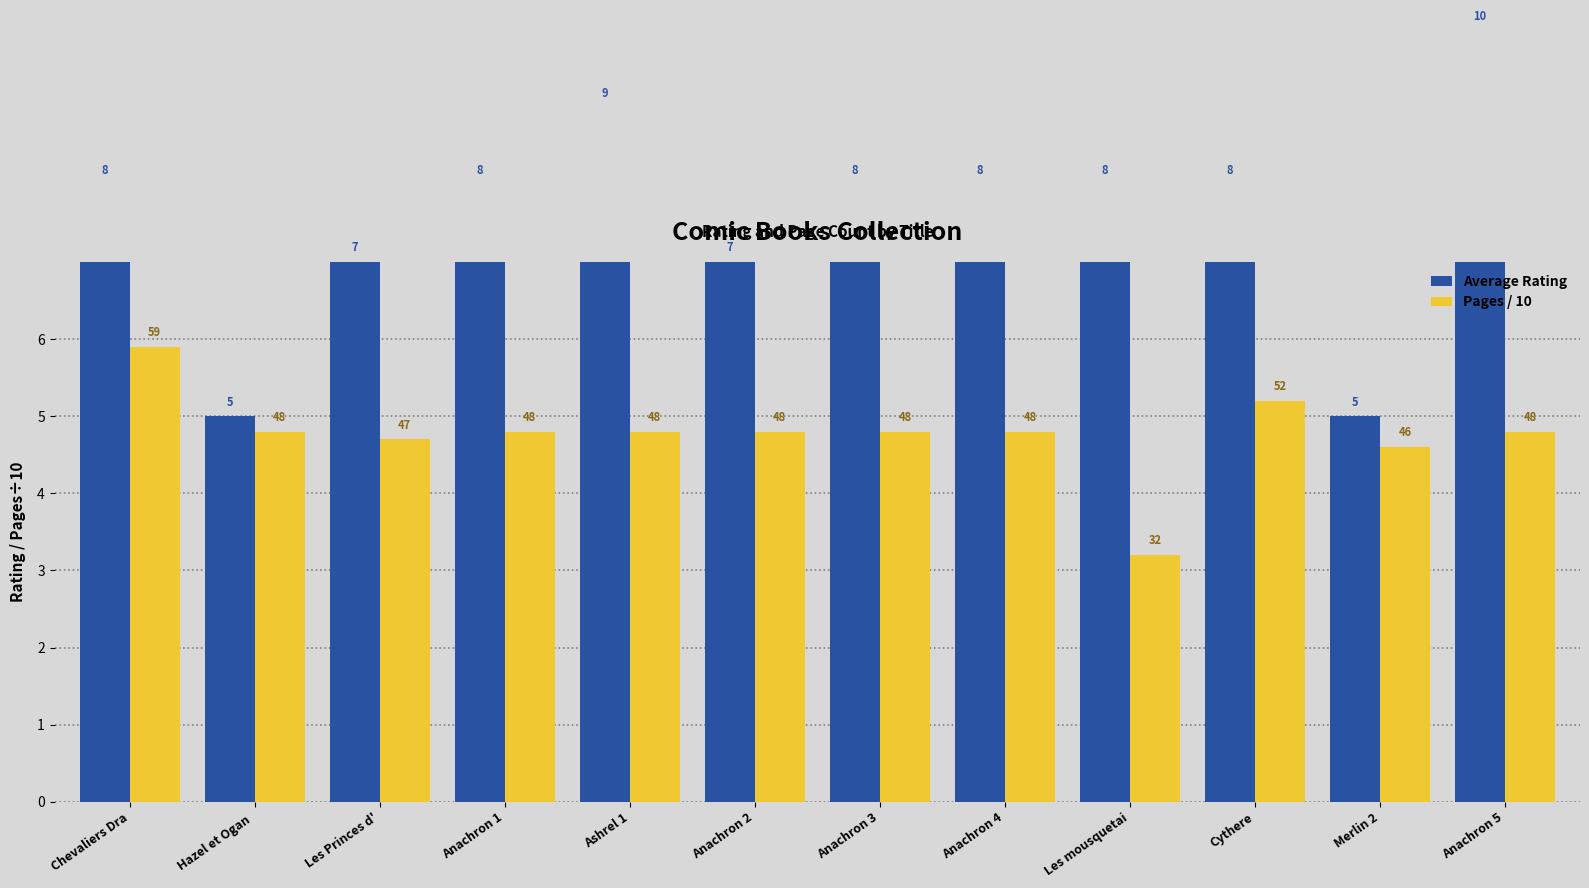

What is the lowest value of the Average Rating series?

5.0